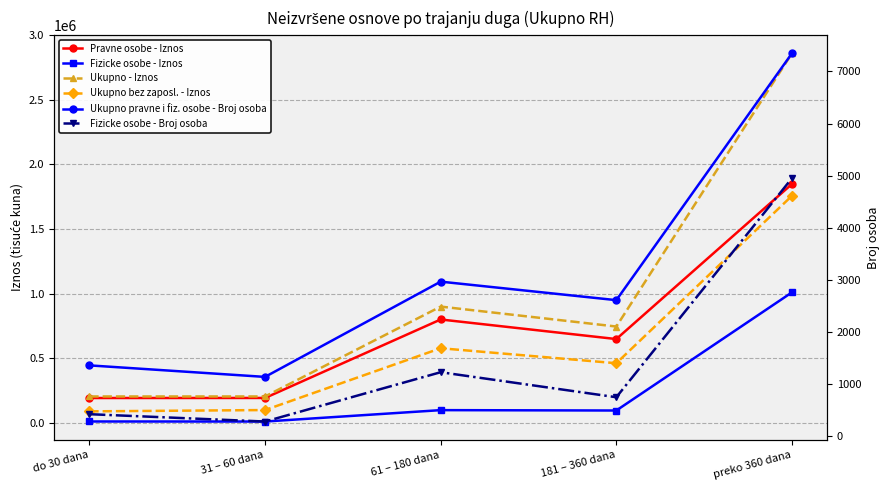

Is it true that Fizicke osobe - Iznos equals 96895.1 at 181 – 360 dana?

True